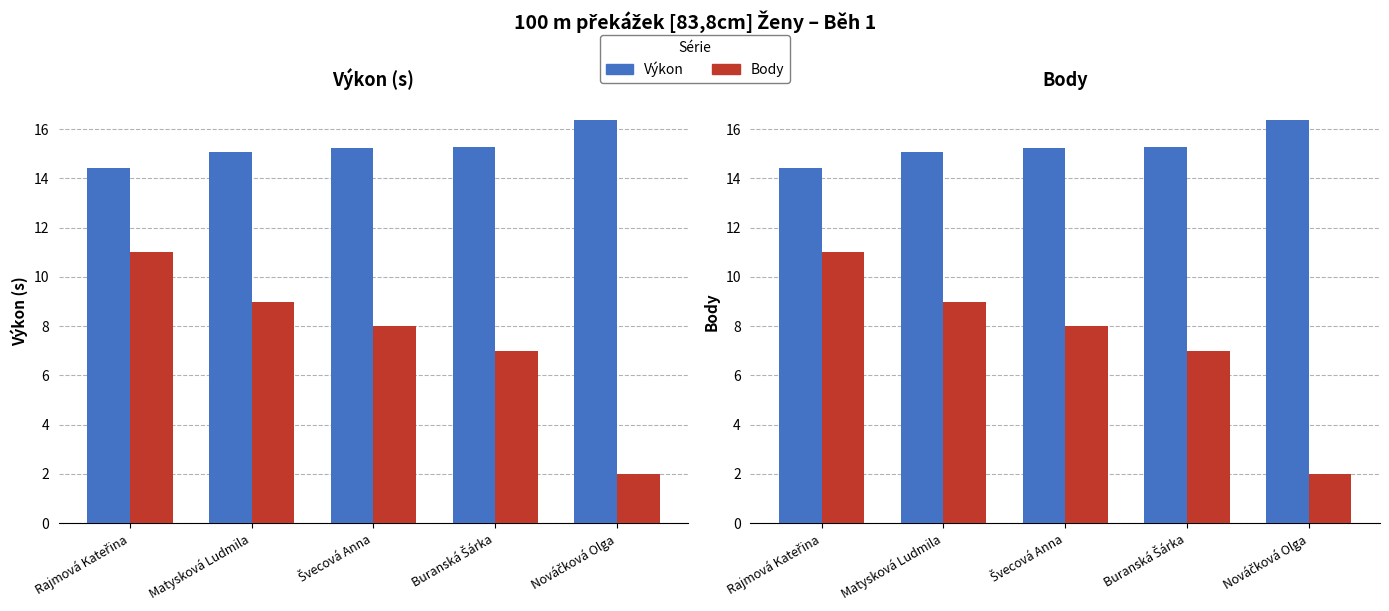

What is the difference between the Výkon values at Nováčková Olga and Rajmová Kateřina?

1.9